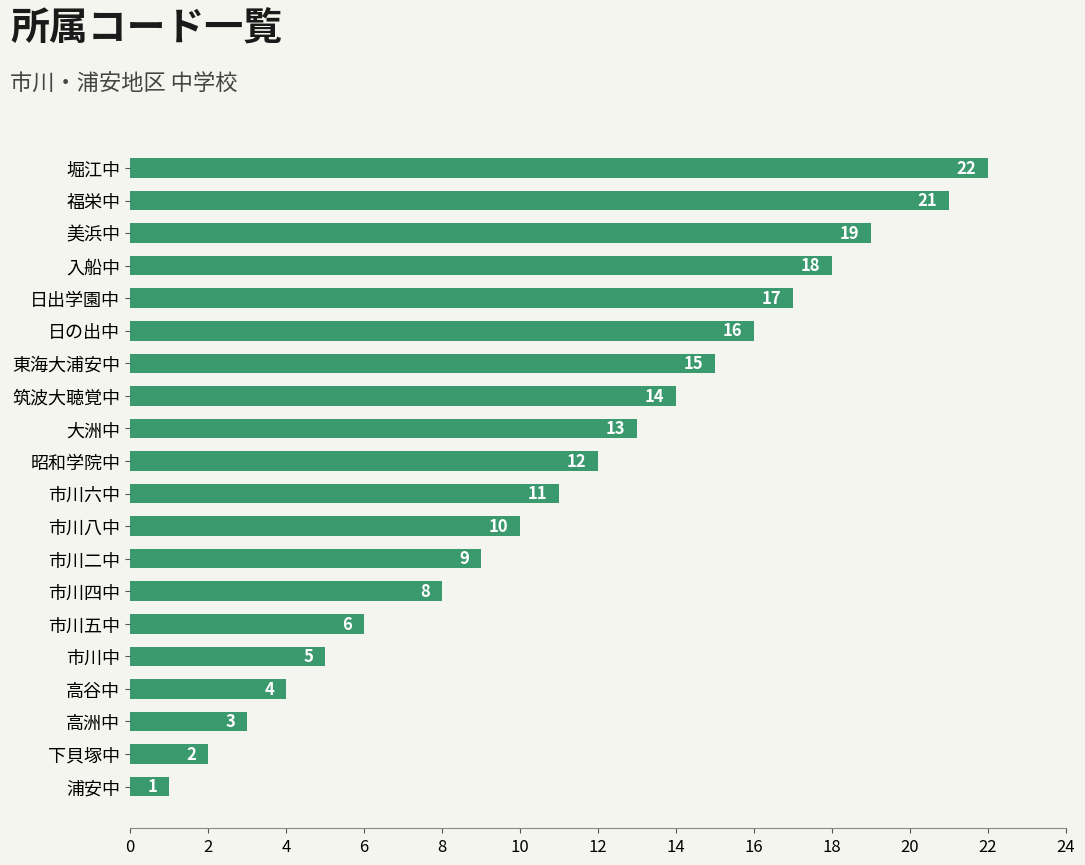

Are the bars grouped side by side (vs. stacked)?

No